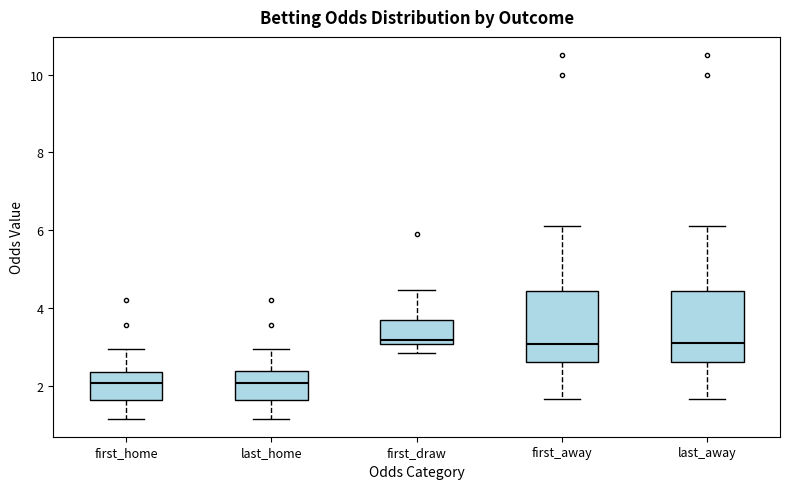

Reading left to right, transcribe this box plot: for each box, give where its median line is, the range the box spans, and where its two whiskers end, as read against the y-axis. The values are not printed on the chart, so give them approximately, as read against the axis.

first_home: median 2.0, box 1.6 to 2.4, whiskers 1.2 to 3.0
last_home: median 2.0, box 1.6 to 2.4, whiskers 1.2 to 3.0
first_draw: median 3.2, box 3.0 to 3.6, whiskers 2.8 to 4.4
first_away: median 3.0, box 2.6 to 4.4, whiskers 1.6 to 6.2
last_away: median 3.2, box 2.6 to 4.4, whiskers 1.6 to 6.2